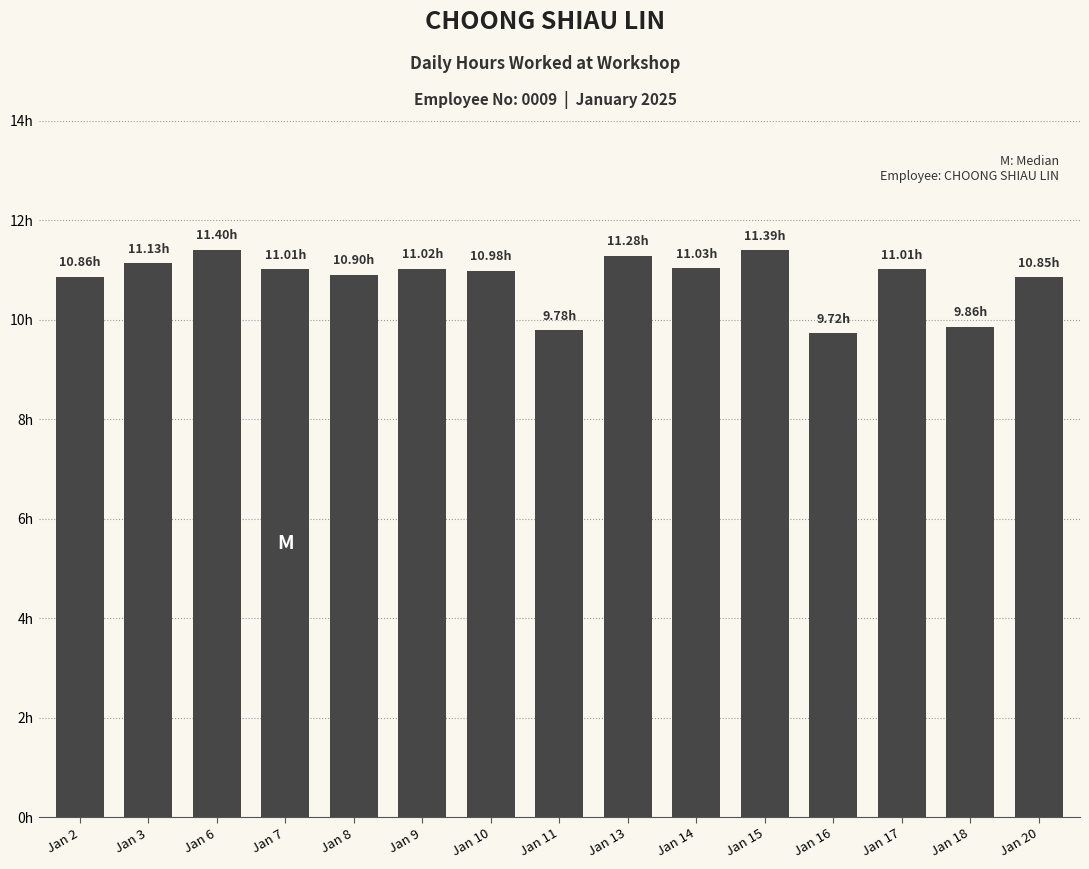

Approximately how many times larger is the value at Jan 9 compared to Jan 16?

1.1